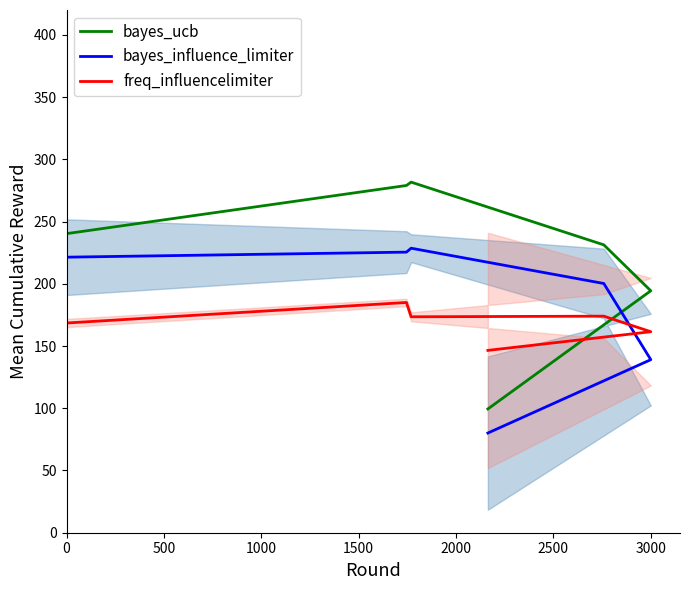

What is the value of the bayes_ucb point at the 4th from the left?

231.3